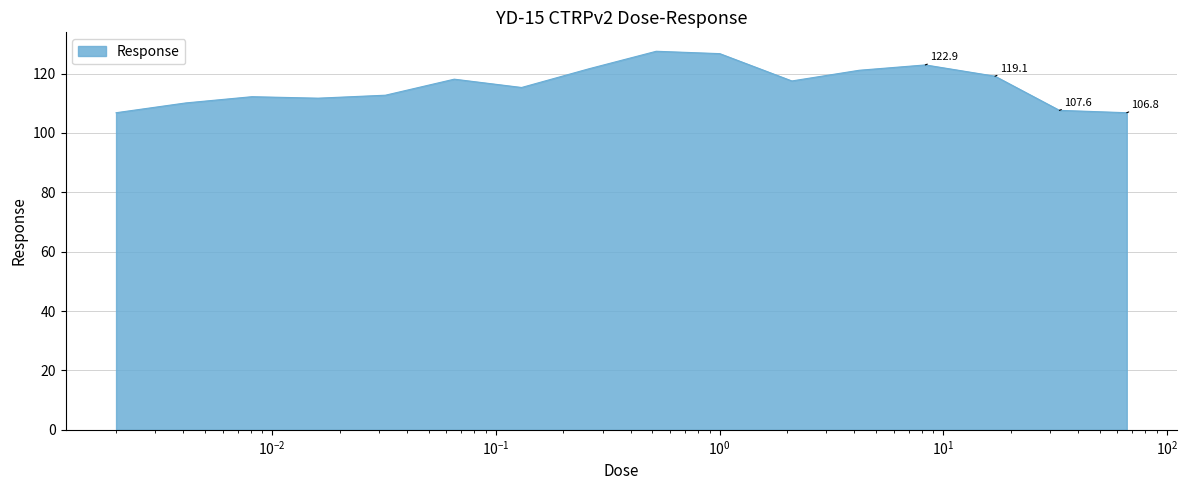

Count the number of categories in the chart.

16